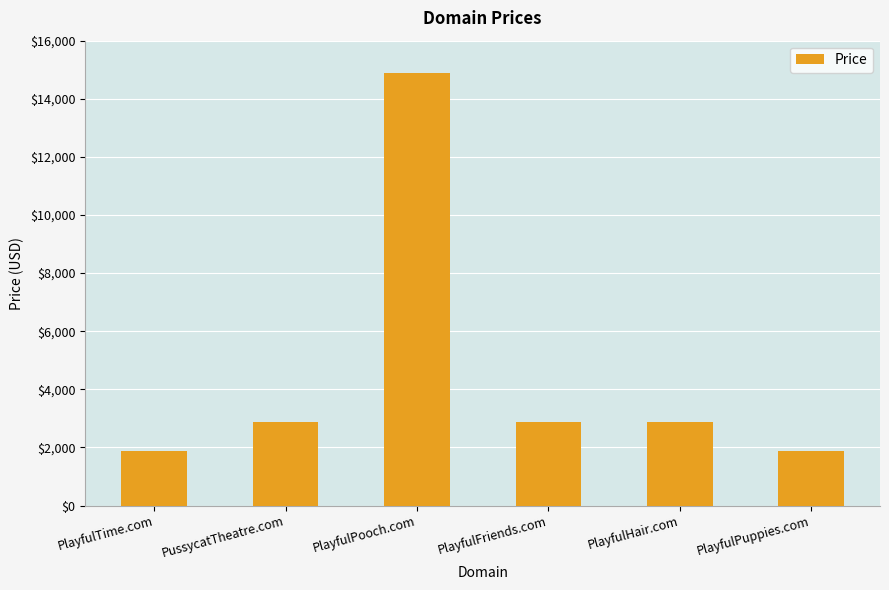

True or false: the data shows 2888 at PussycatTheatre.com.

True